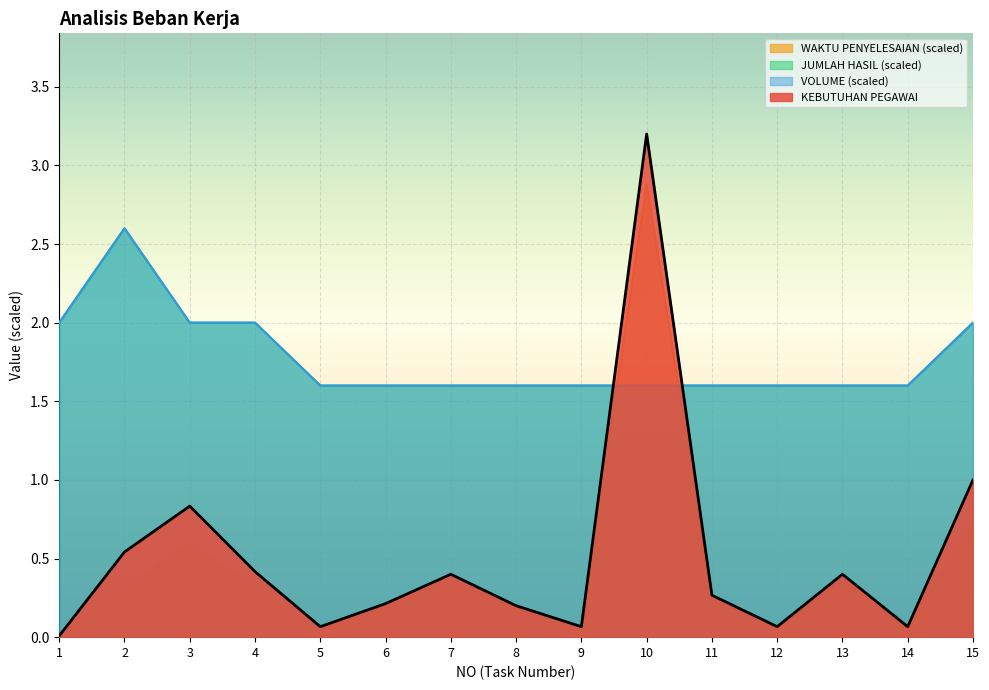

Which category has the highest value across all series?

10